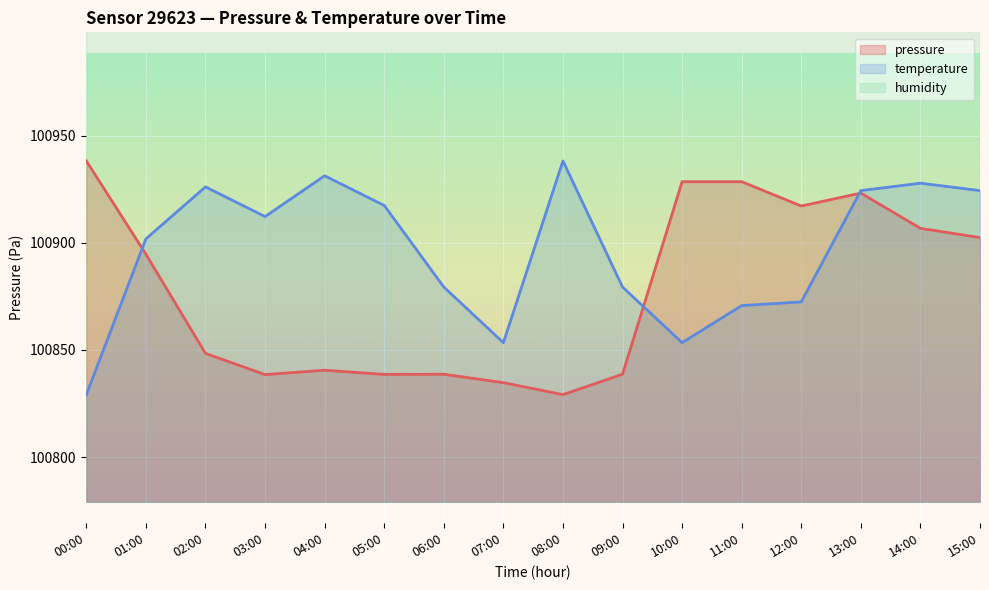

Which series changed the most between 03:00 and 08:00?

temperature